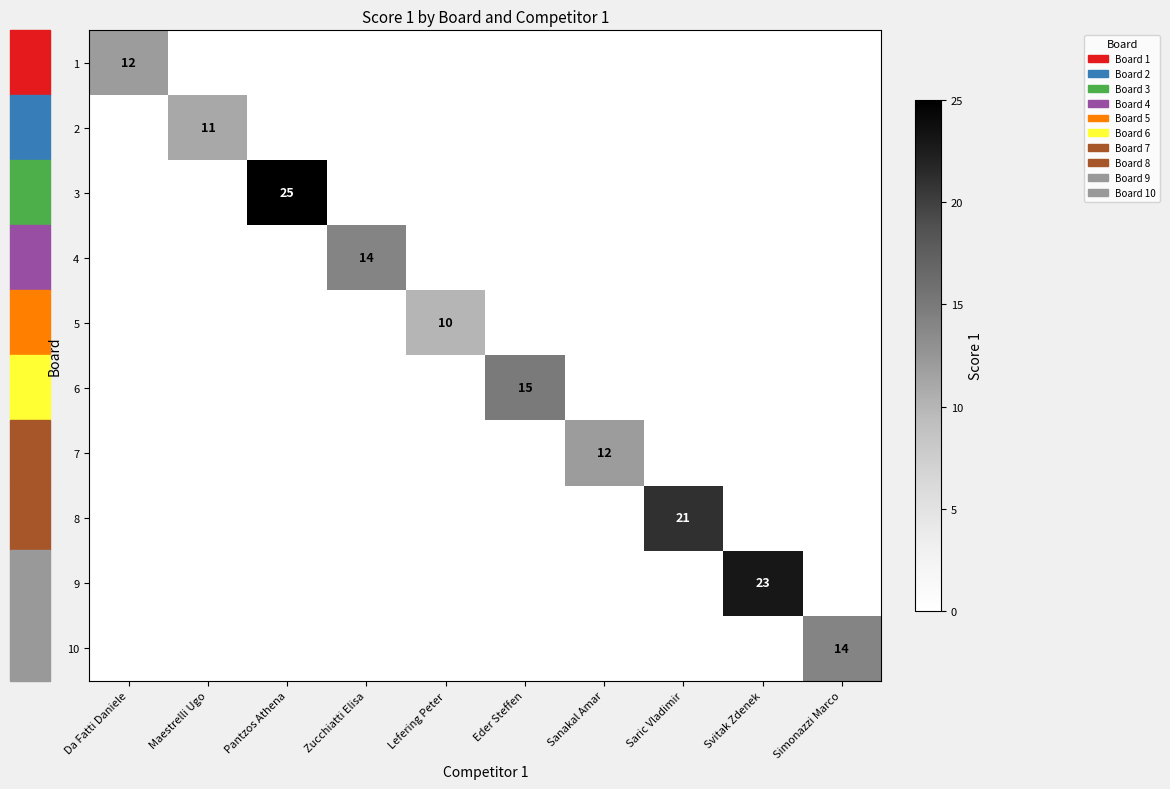

What is the maximum value shown in the chart?

25